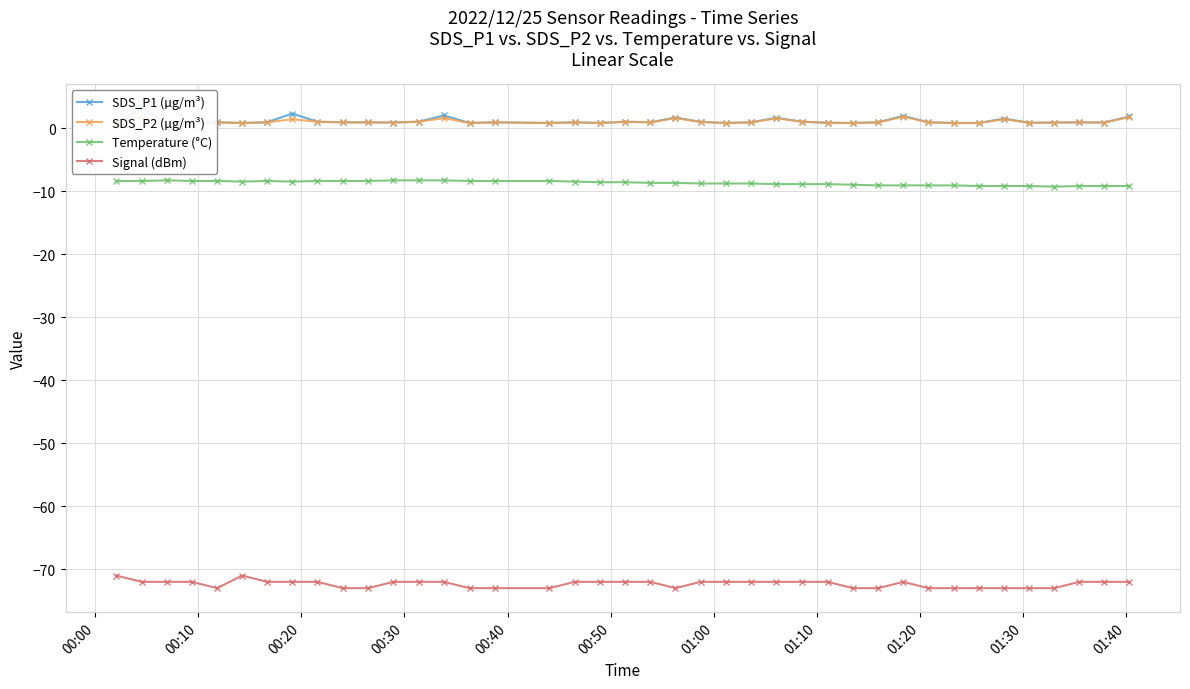

True or false: Signal (dBm) and Temperature (°C) intersect in this chart.

False